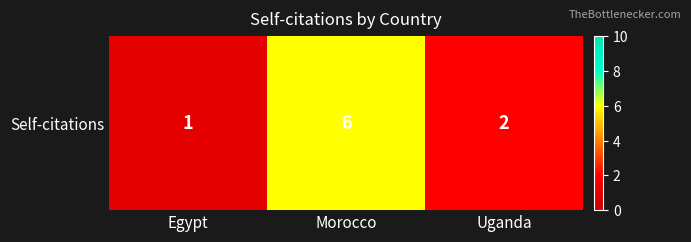

Is it true that the value at Egypt is 0?

False